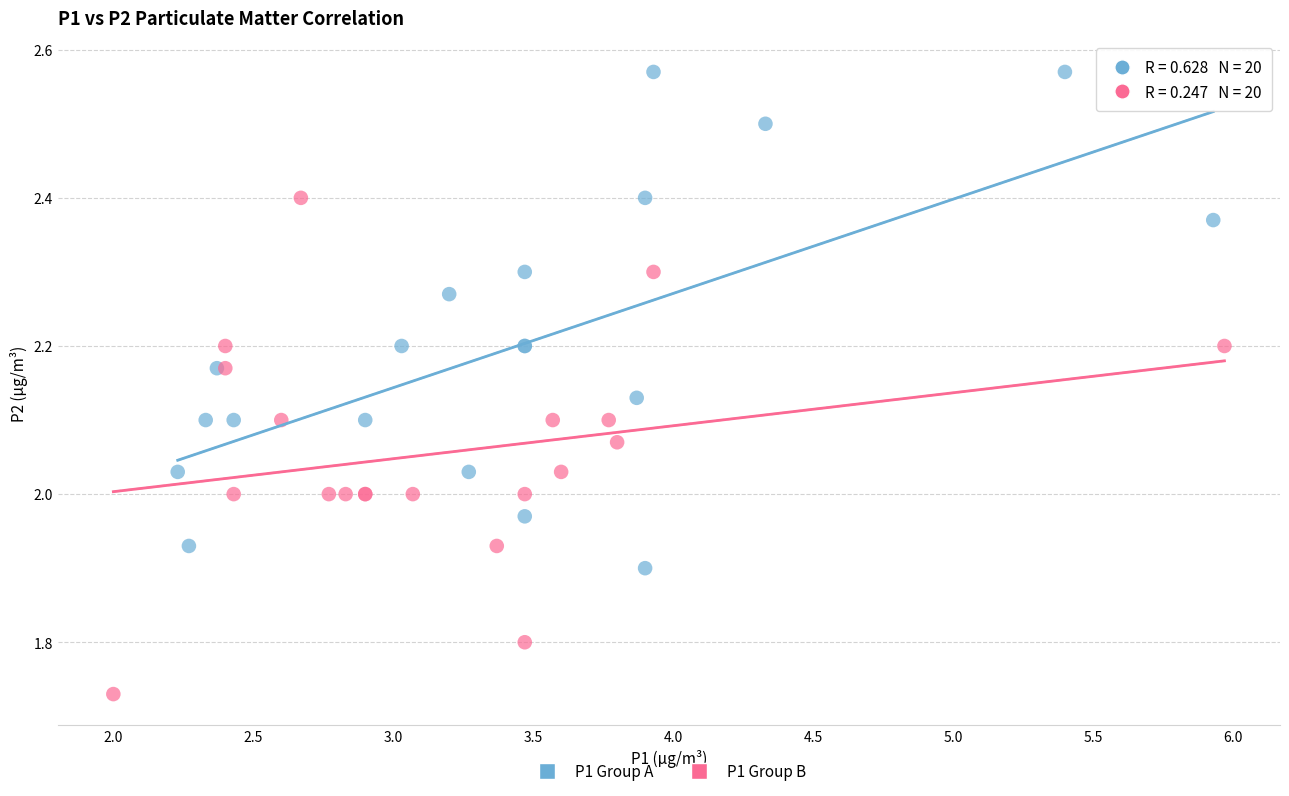

Which series reaches the minimum Y coordinate?

P1 Group B